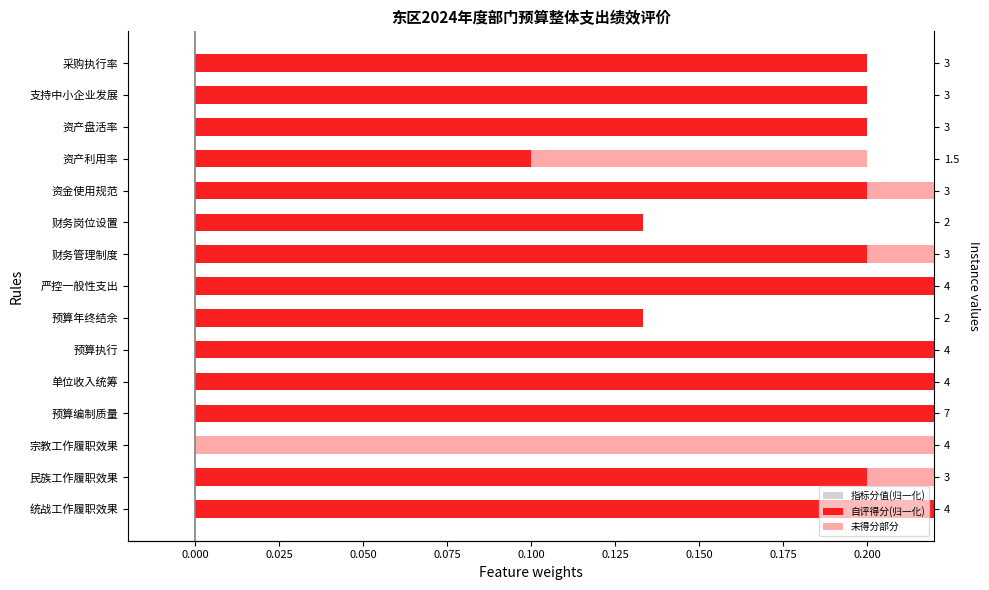

Which series has the largest range (max minus min)?

未得分部分